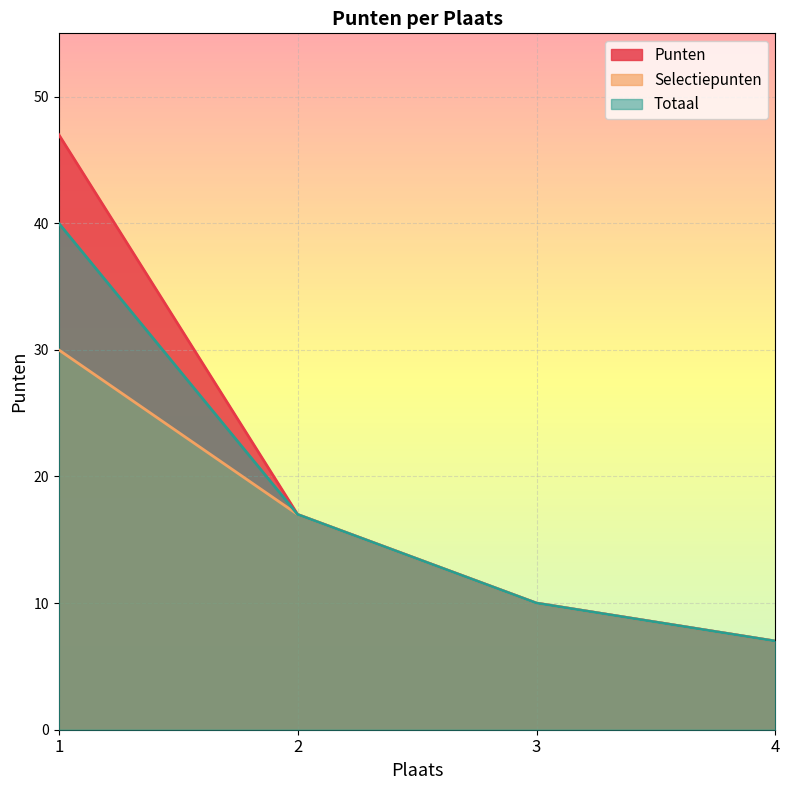

At which category is the sum across all series the highest?

1